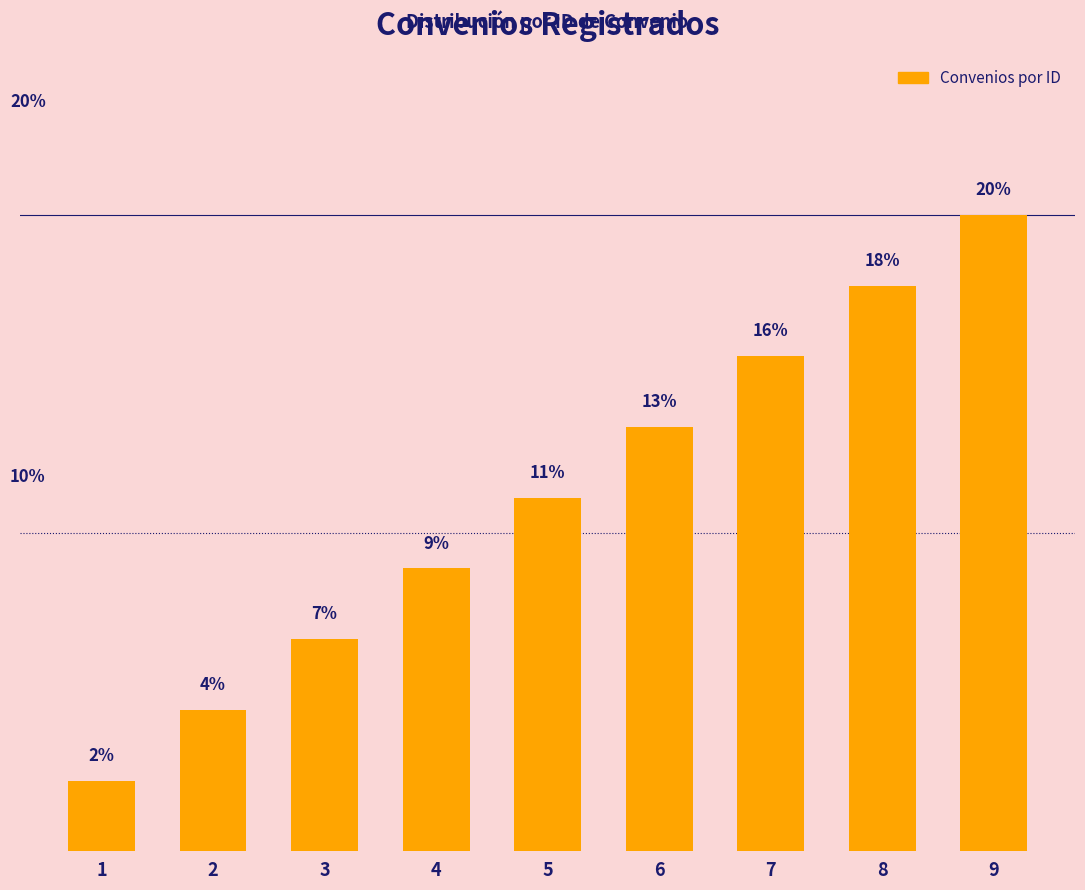

What is the difference between the second highest and second lowest values?

13.3